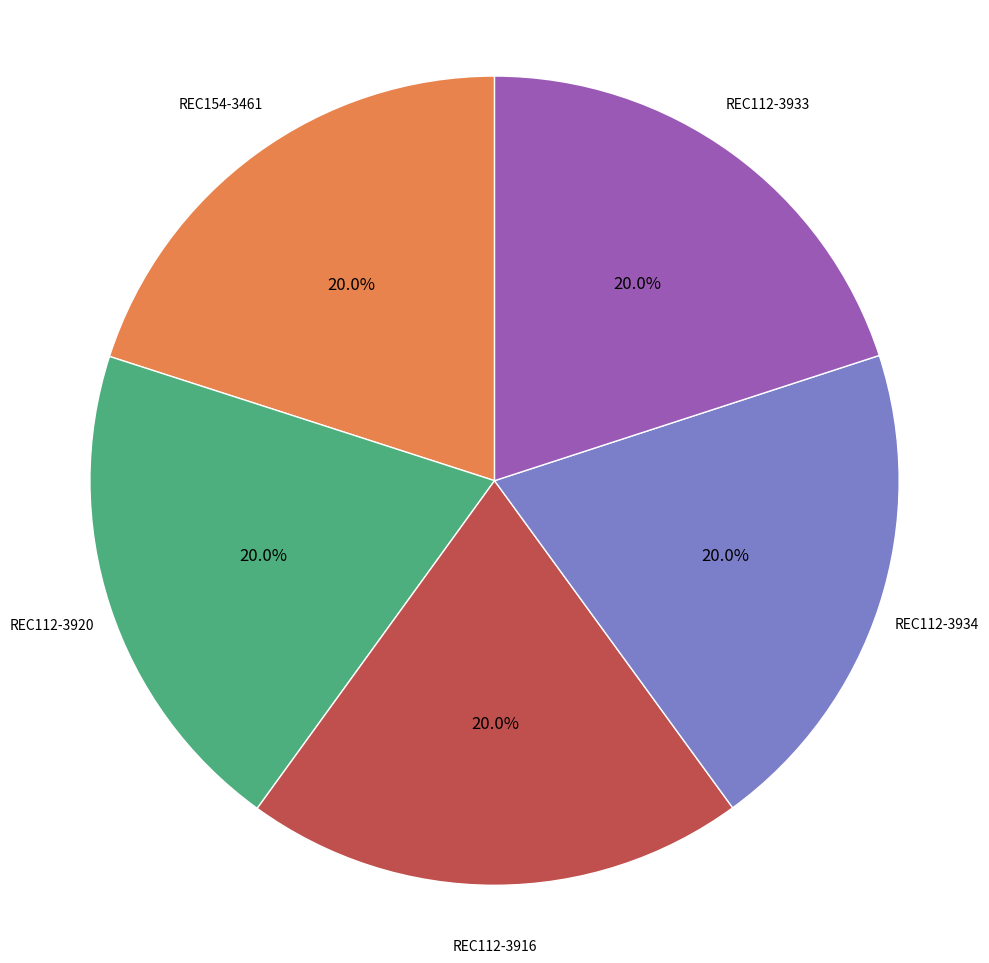

Count the number of slices in the pie.

5